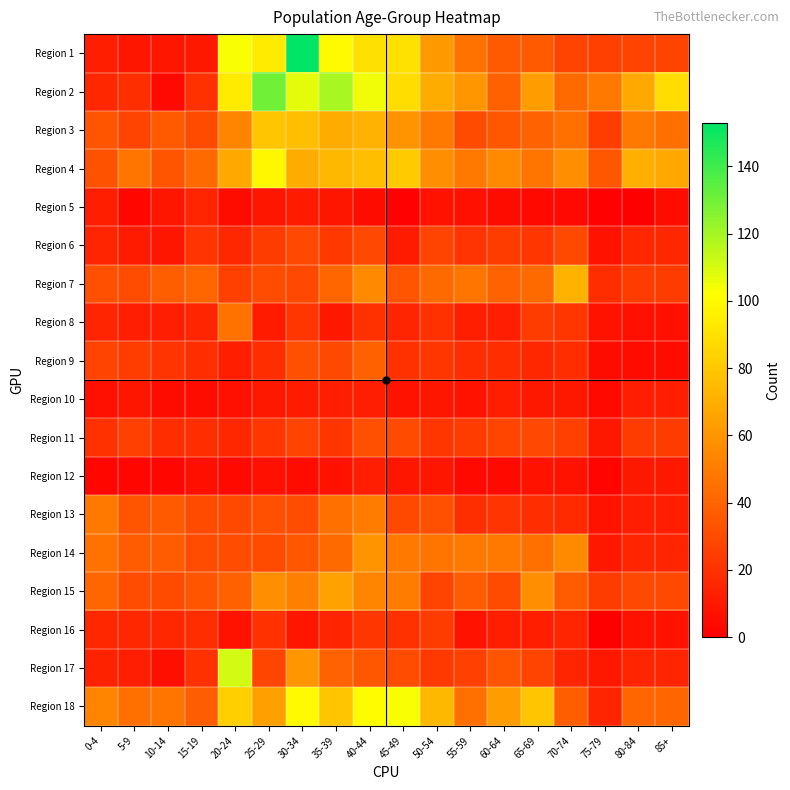

Reading left to right, list all the values displayed in this chart.

Region 1: 0-4=12	5-9=9	10-14=9	15-19=10	20-24=103	25-29=94	30-34=153	35-39=100	40-44=90	45-49=90	50-54=61	55-59=46	60-64=36	65-69=36	70-74=27	75-79=26	80-84=27	85+=27
Region 2: 0-4=16	5-9=19	10-14=4	15-19=20	20-24=94	25-29=130	30-34=107	35-39=119	40-44=105	45-49=89	50-54=69	55-59=60	60-64=39	65-69=63	70-74=43	75-79=48	80-84=68	85+=89
Region 3: 0-4=34	5-9=27	10-14=36	15-19=30	20-24=53	25-29=79	30-34=76	35-39=69	40-44=72	45-49=59	50-54=49	55-59=30	60-64=35	65-69=40	70-74=45	75-79=25	80-84=48	85+=45
Region 4: 0-4=33	5-9=47	10-14=34	15-19=43	20-24=68	25-29=99	30-34=69	35-39=74	40-44=76	45-49=81	50-54=57	55-59=48	60-64=55	65-69=47	70-74=57	75-79=35	80-84=70	85+=68
Region 5: 0-4=12	5-9=3	10-14=9	15-19=15	20-24=5	25-29=9	30-34=11	35-39=9	40-44=5	45-49=1	50-54=8	55-59=7	60-64=5	65-69=4	70-74=4	75-79=1	80-84=0	85+=5
Region 6: 0-4=15	5-9=11	10-14=9	15-19=21	20-24=16	25-29=24	30-34=29	35-39=23	40-44=29	45-49=11	50-54=27	55-59=21	60-64=24	65-69=22	70-74=29	75-79=8	80-84=16	85+=16
Region 7: 0-4=32	5-9=31	10-14=38	15-19=41	20-24=26	25-29=31	30-34=29	35-39=41	40-44=55	45-49=34	50-54=43	55-59=47	60-64=40	65-69=43	70-74=72	75-79=18	80-84=24	85+=24
Region 8: 0-4=15	5-9=12	10-14=13	15-19=15	20-24=46	25-29=11	30-34=22	35-39=10	40-44=20	45-49=15	50-54=20	55-59=13	60-64=13	65-69=24	70-74=22	75-79=8	80-84=7	85+=7
Region 9: 0-4=27	5-9=25	10-14=21	15-19=19	20-24=13	25-29=18	30-34=32	35-39=29	40-44=39	45-49=20	50-54=22	55-59=18	60-64=18	65-69=16	70-74=18	75-79=5	80-84=5	85+=5
Region 10: 0-4=7	5-9=9	10-14=5	15-19=5	20-24=7	25-29=10	30-34=11	35-39=13	40-44=12	45-49=8	50-54=9	55-59=8	60-64=12	65-69=10	70-74=10	75-79=4	80-84=12	85+=12
Region 11: 0-4=20	5-9=26	10-14=18	15-19=19	20-24=16	25-29=22	30-34=27	35-39=22	40-44=32	45-49=30	50-54=22	55-59=24	60-64=28	65-69=29	70-74=26	75-79=10	80-84=24	85+=24
Region 12: 0-4=3	5-9=3	10-14=3	15-19=6	20-24=4	25-29=7	30-34=5	35-39=8	40-44=12	45-49=9	50-54=9	55-59=4	60-64=4	65-69=8	70-74=8	75-79=2	80-84=10	85+=10
Region 13: 0-4=49	5-9=34	10-14=36	15-19=30	20-24=29	25-29=32	30-34=31	35-39=45	40-44=50	45-49=29	50-54=32	55-59=19	60-64=21	65-69=18	70-74=17	75-79=8	80-84=13	85+=13
Region 14: 0-4=46	5-9=37	10-14=37	15-19=31	20-24=31	25-29=30	30-34=35	35-39=43	40-44=59	45-49=48	50-54=47	55-59=48	60-64=48	65-69=45	70-74=55	75-79=10	80-84=15	85+=15
Region 15: 0-4=41	5-9=31	10-14=30	15-19=34	20-24=39	25-29=57	30-34=51	35-39=65	40-44=53	45-49=50	50-54=27	55-59=37	60-64=30	65-69=57	70-74=37	75-79=24	80-84=29	85+=29
Region 16: 0-4=16	5-9=16	10-14=16	15-19=18	20-24=8	25-29=20	30-34=9	35-39=15	40-44=22	45-49=20	50-54=24	55-59=8	60-64=13	65-69=12	70-74=15	75-79=0	80-84=8	85+=8
Region 17: 0-4=14	5-9=13	10-14=6	15-19=20	20-24=111	25-29=28	30-34=60	35-39=40	40-44=35	45-49=31	50-54=23	55-59=26	60-64=34	65-69=27	70-74=15	75-79=10	80-84=15	85+=15
Region 18: 0-4=53	5-9=45	10-14=47	15-19=38	20-24=83	25-29=64	30-34=100	35-39=79	40-44=101	45-49=103	50-54=74	55-59=45	60-64=63	65-69=79	70-74=38	75-79=15	80-84=41	85+=41